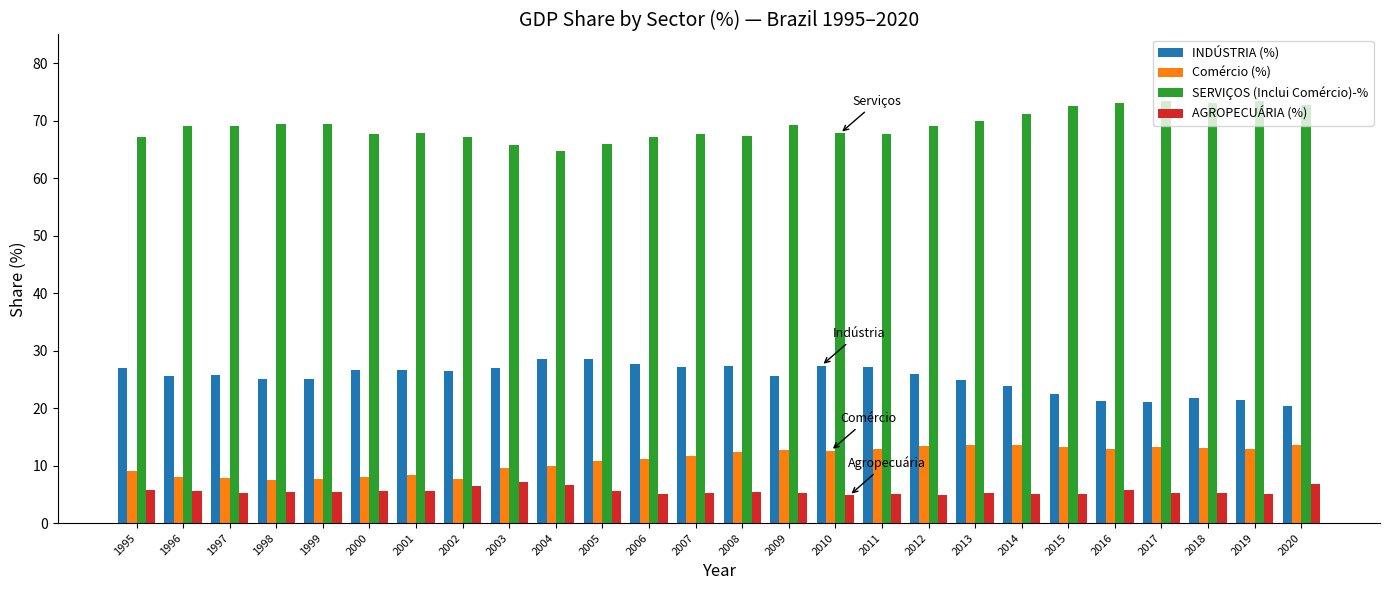

What is the difference between the highest and lowest values at 2008?

61.9